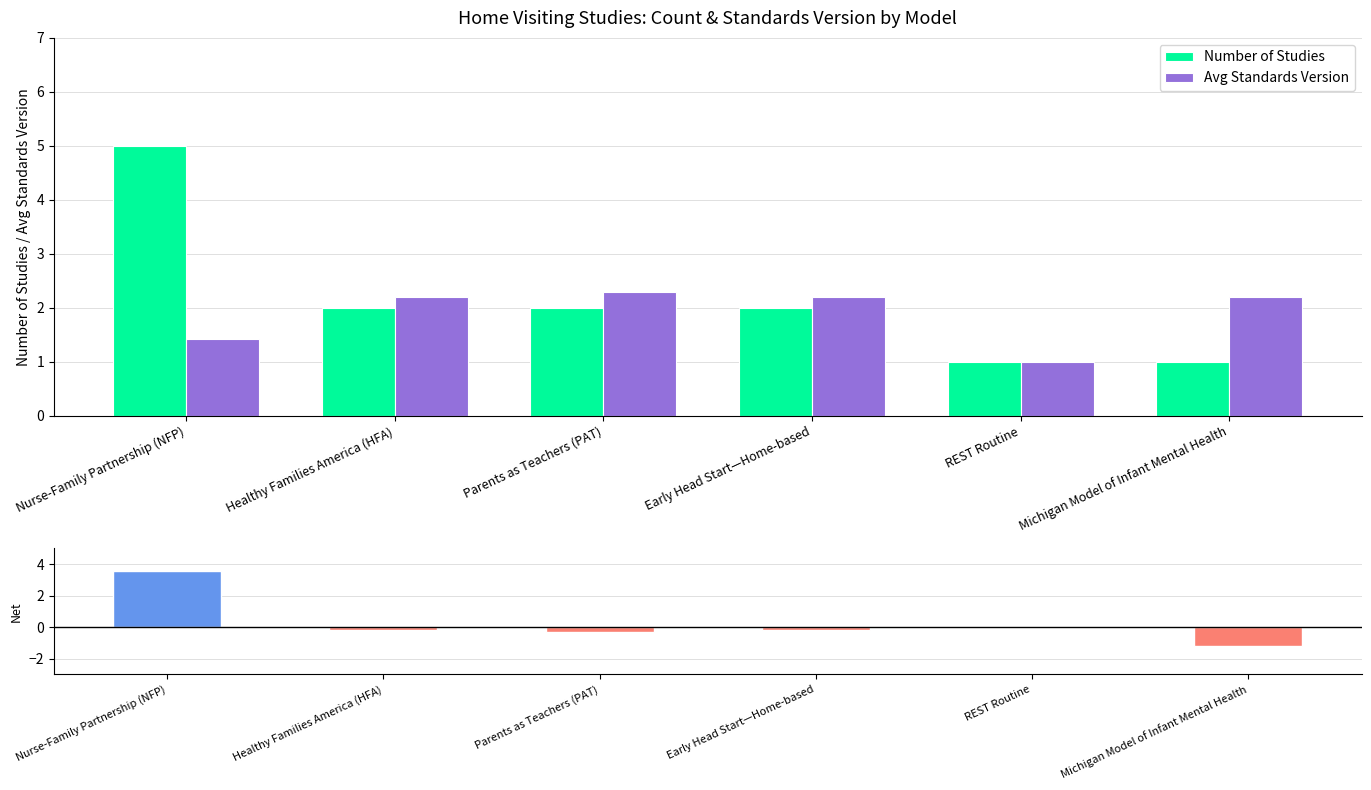

What is the sum of all Net (Count − Avg Standards) values?

1.7